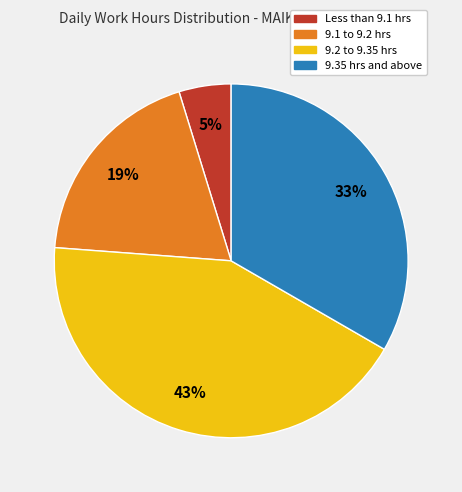

To the nearest percent, what is the average slice percentage?

25%